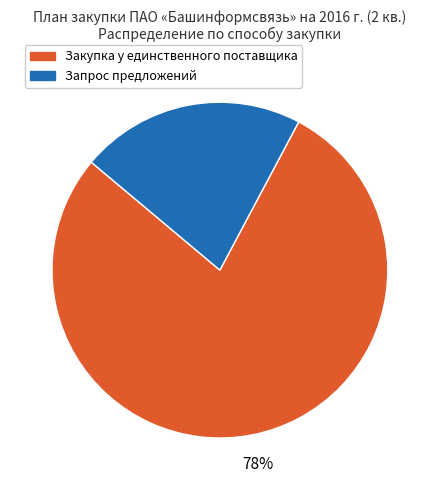

To the nearest percent, what is the average slice percentage?

50%